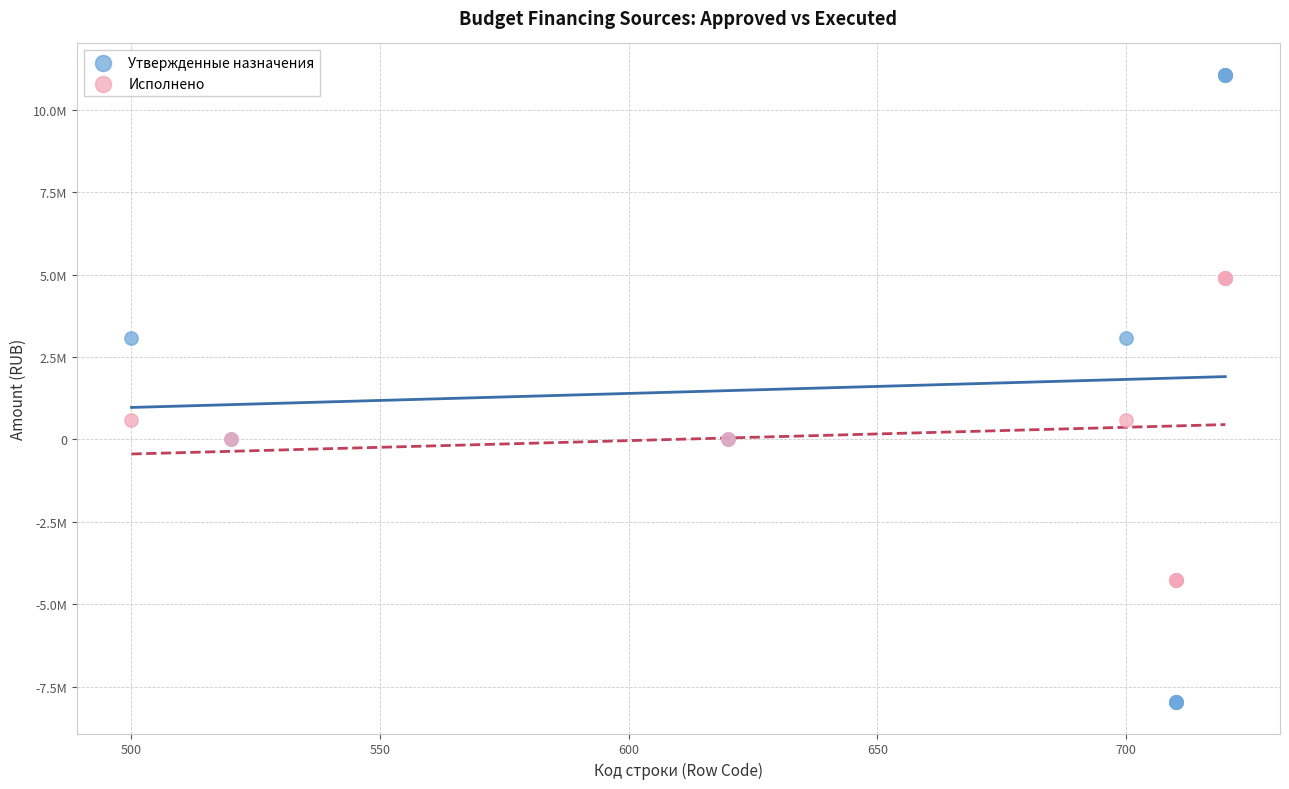

What are all the series names shown in the legend?

Утвержденные назначения, Исполнено